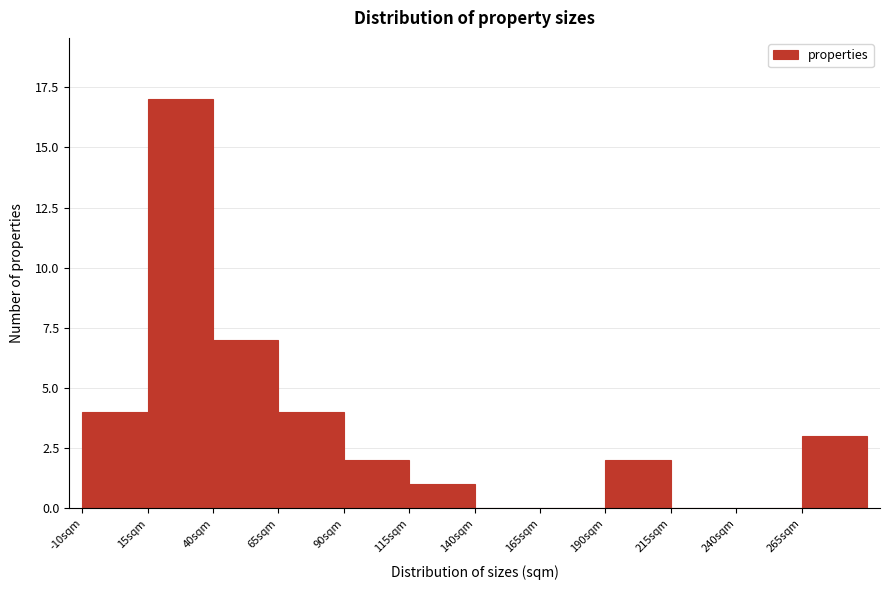

Over which range of the x-axis is the bar tallest?

15 to 40